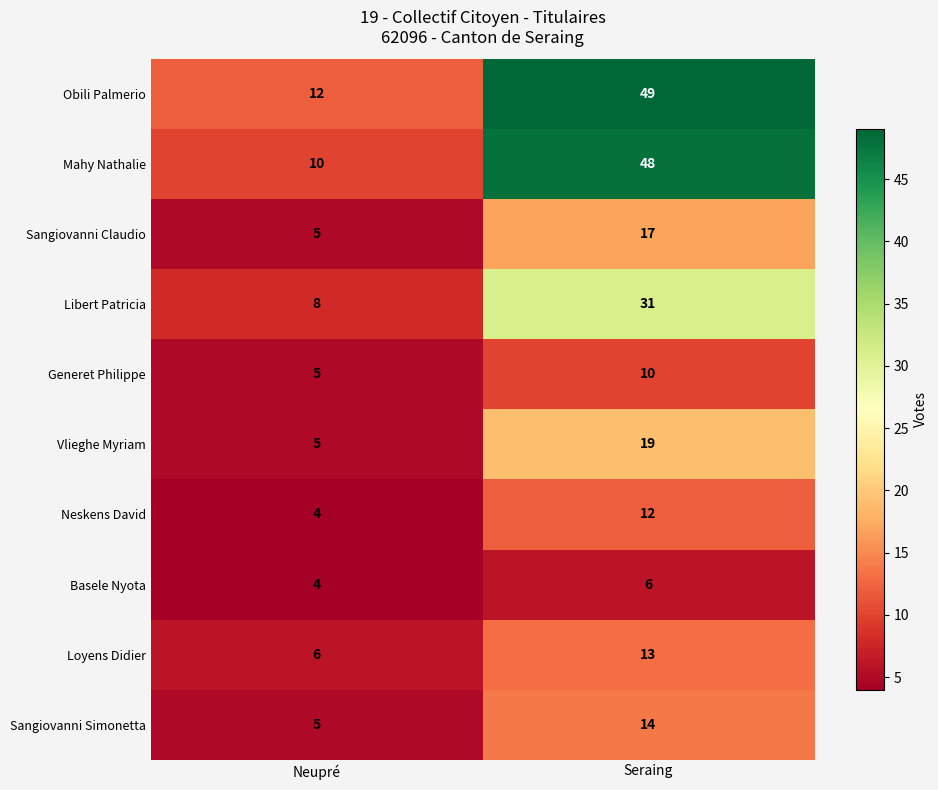

Rank the series by their maximum value, from lowest to highest.

Basele Nyota, Generet Philippe, Neskens David, Loyens Didier, Sangiovanni Simonetta, Sangiovanni Claudio, Vlieghe Myriam, Libert Patricia, Mahy Nathalie, Obili Palmerio